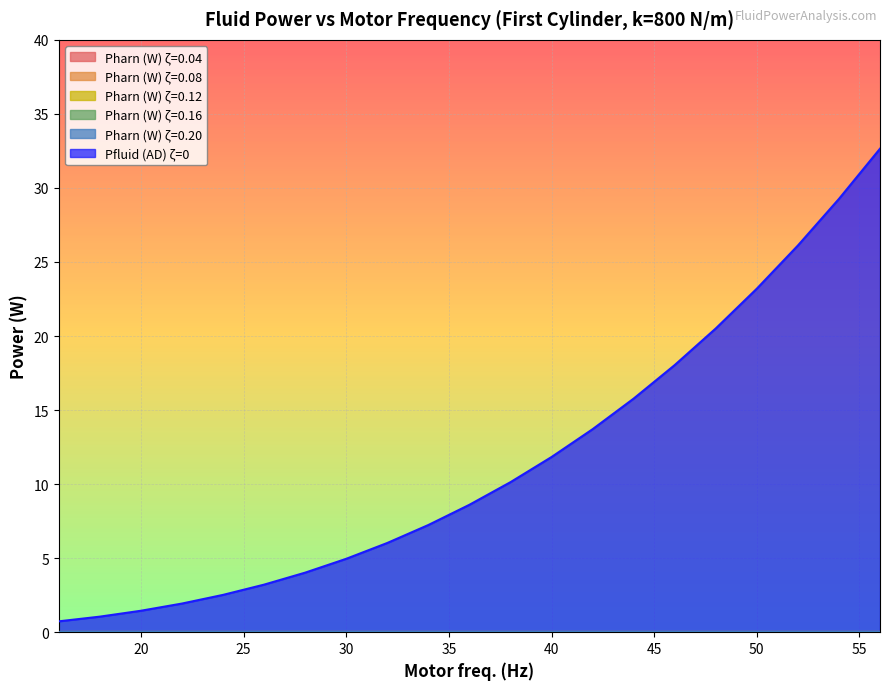

Does the chart display data point markers on the line(s)?

No